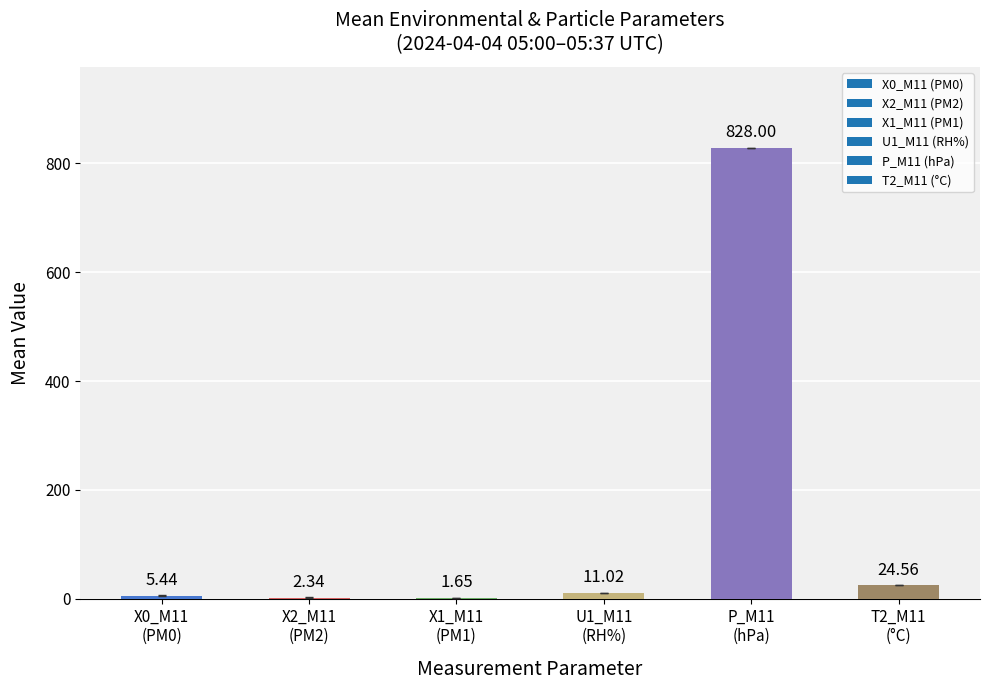

What is the sum of all values?

873.0